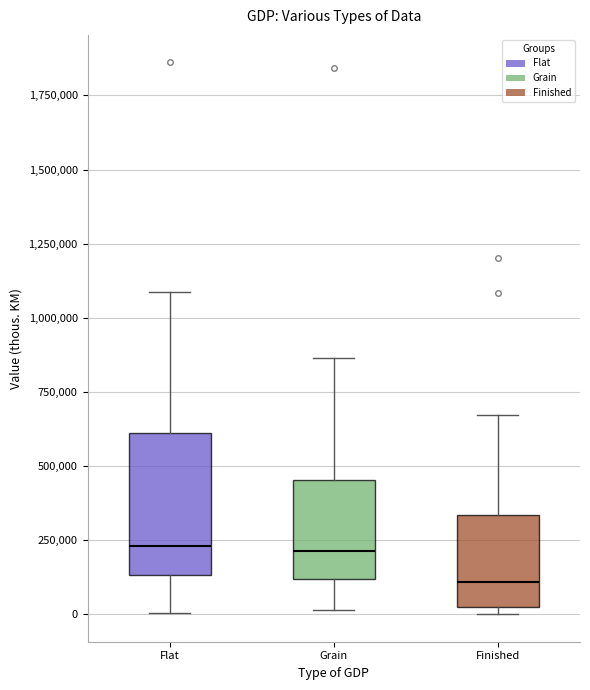

Reading left to right, transcribe this box plot: for each box, give where its median line is, the range the box spans, and where its two whiskers end, as read against the y-axis. The values are not printed on the chart, so give them approximately, as read against the axis.

Flat: median 250000, box 150000 to 600000, whiskers 0 to 1100000
Grain: median 200000, box 100000 to 450000, whiskers 0 to 850000
Finished: median 100000, box 0 to 350000, whiskers 0 (just below the box's lower edge) to 650000